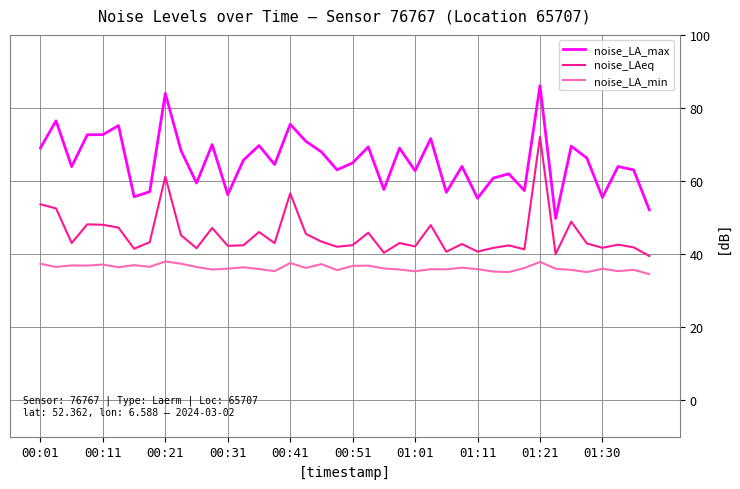

What is the minimum value shown in the chart?

34.5